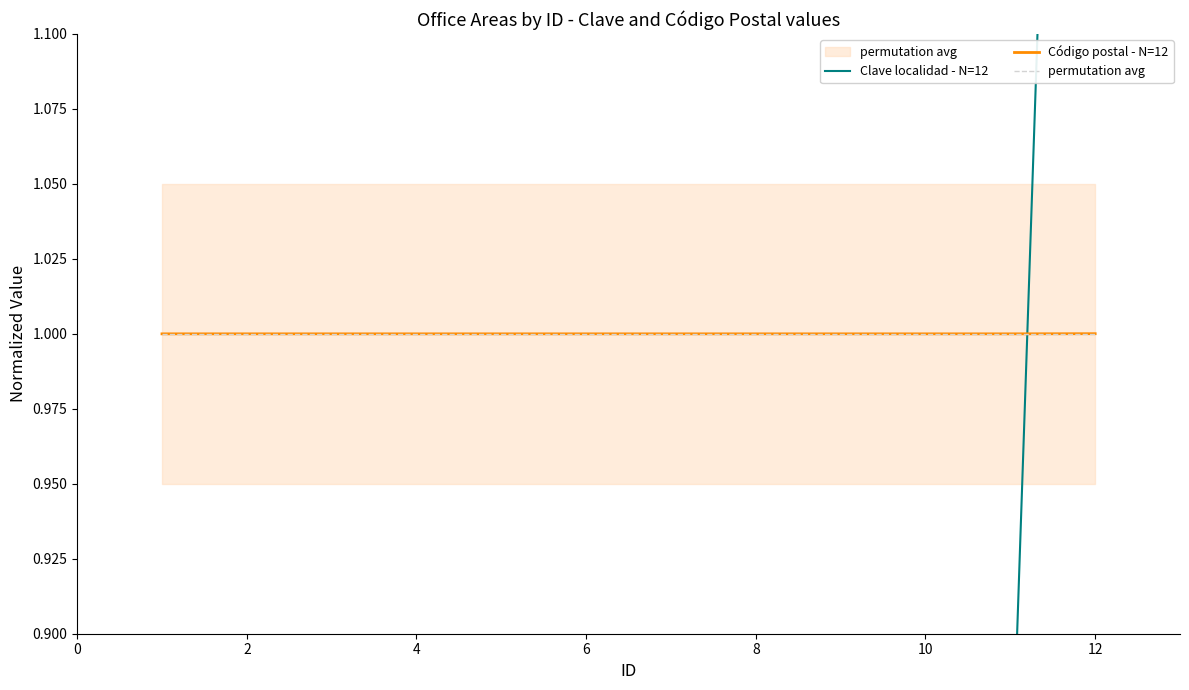

Reading left to right, transcribe all the data shown in this chart.

Clave localidad - N=12: 0.8	0.8	0.8	0.8	0.8	0.8	0.8	0.8	0.8	0.8	0.8	1.7
Código postal - N=12: 1.0	1.0	1.0	1.0	1.0	1.0	1.0	1.0	1.0	1.0	1.0	1.0
permutation avg: 1.0	1.0	1.0	1.0	1.0	1.0	1.0	1.0	1.0	1.0	1.0	1.0